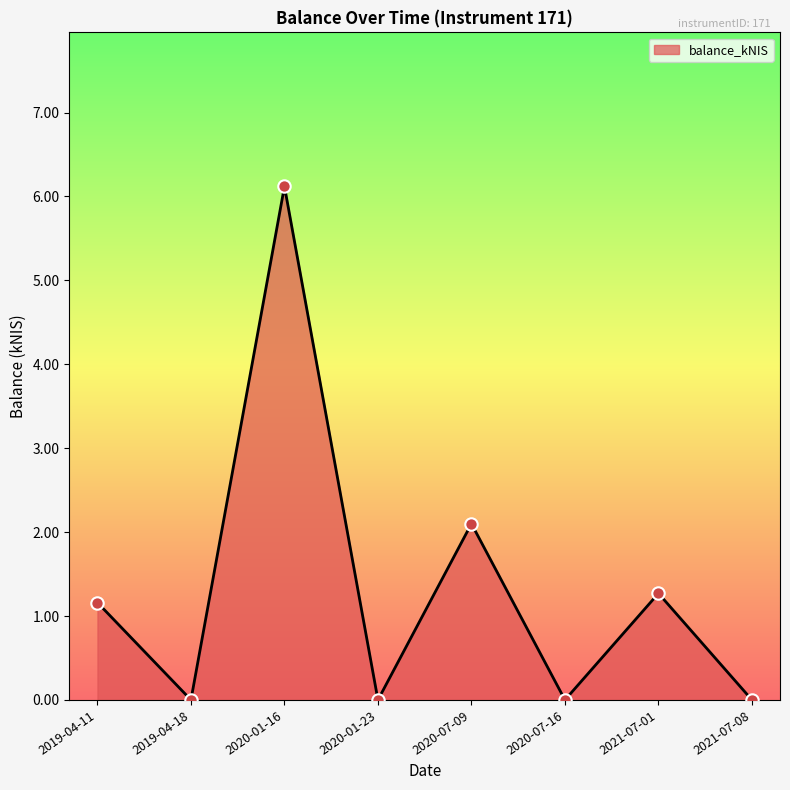

What is the change in value from 2021-07-01 to 2021-07-08?

-1.3